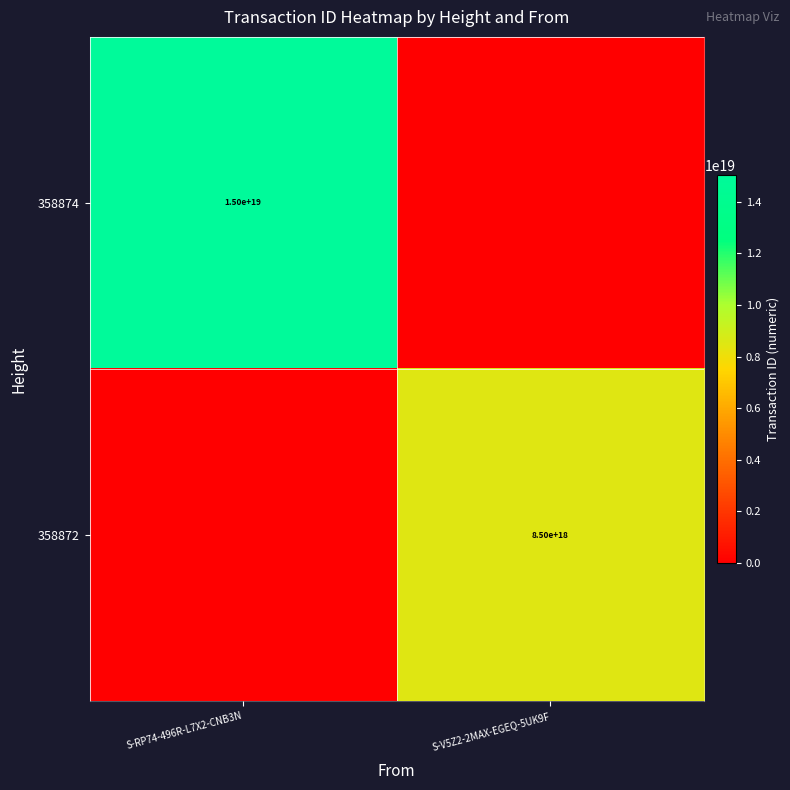

True or false: 358872 has a value of 2642710921751009792 at S-V5Z2-2MAX-EGEQ-5UK9F.

False